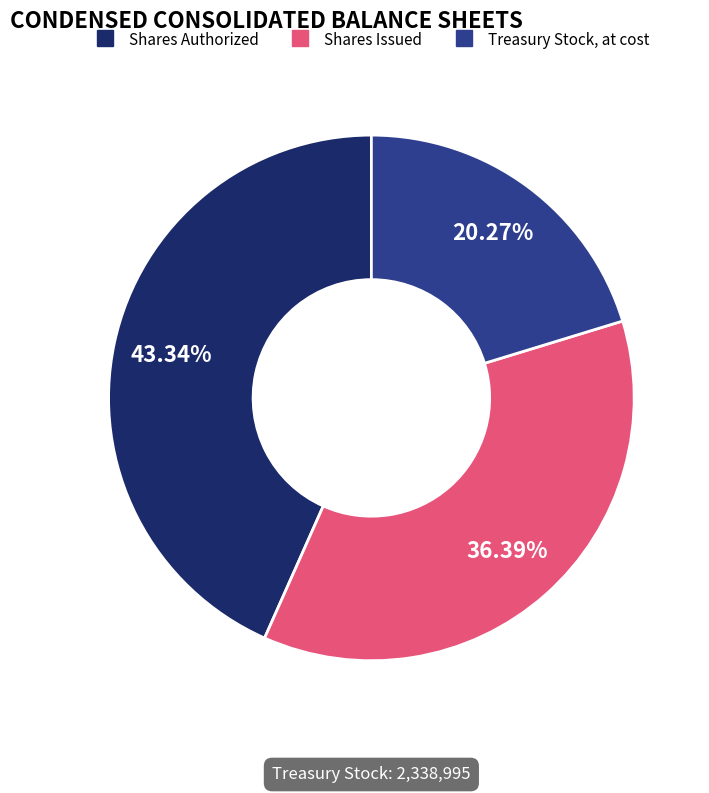

Is there a majority slice in this chart?

No